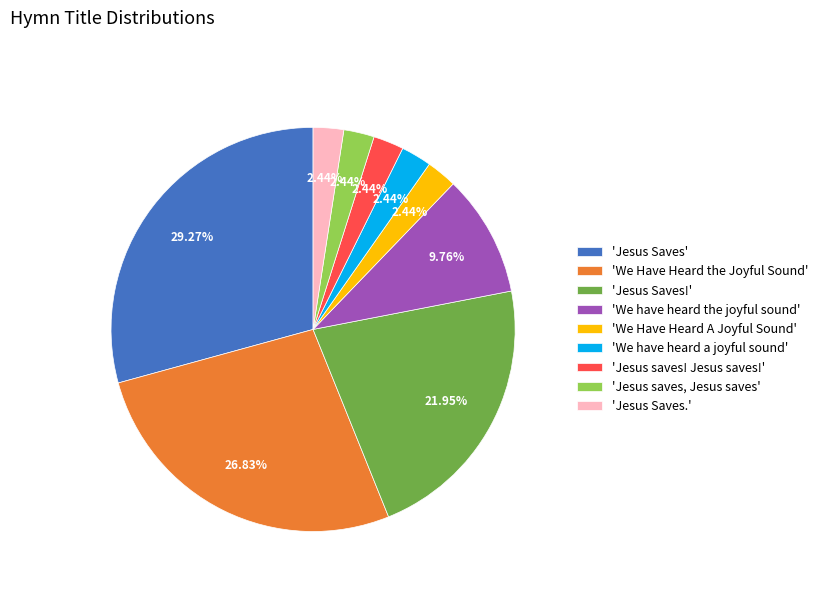

Is the sum of 'We have heard the joyful sound' and 'Jesus Saves' greater than half?

No